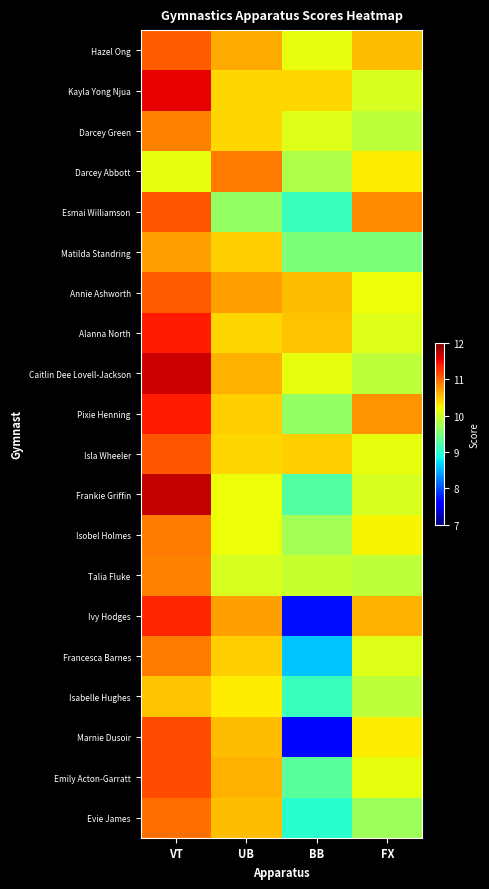

How many distinct data groups are displayed?

20